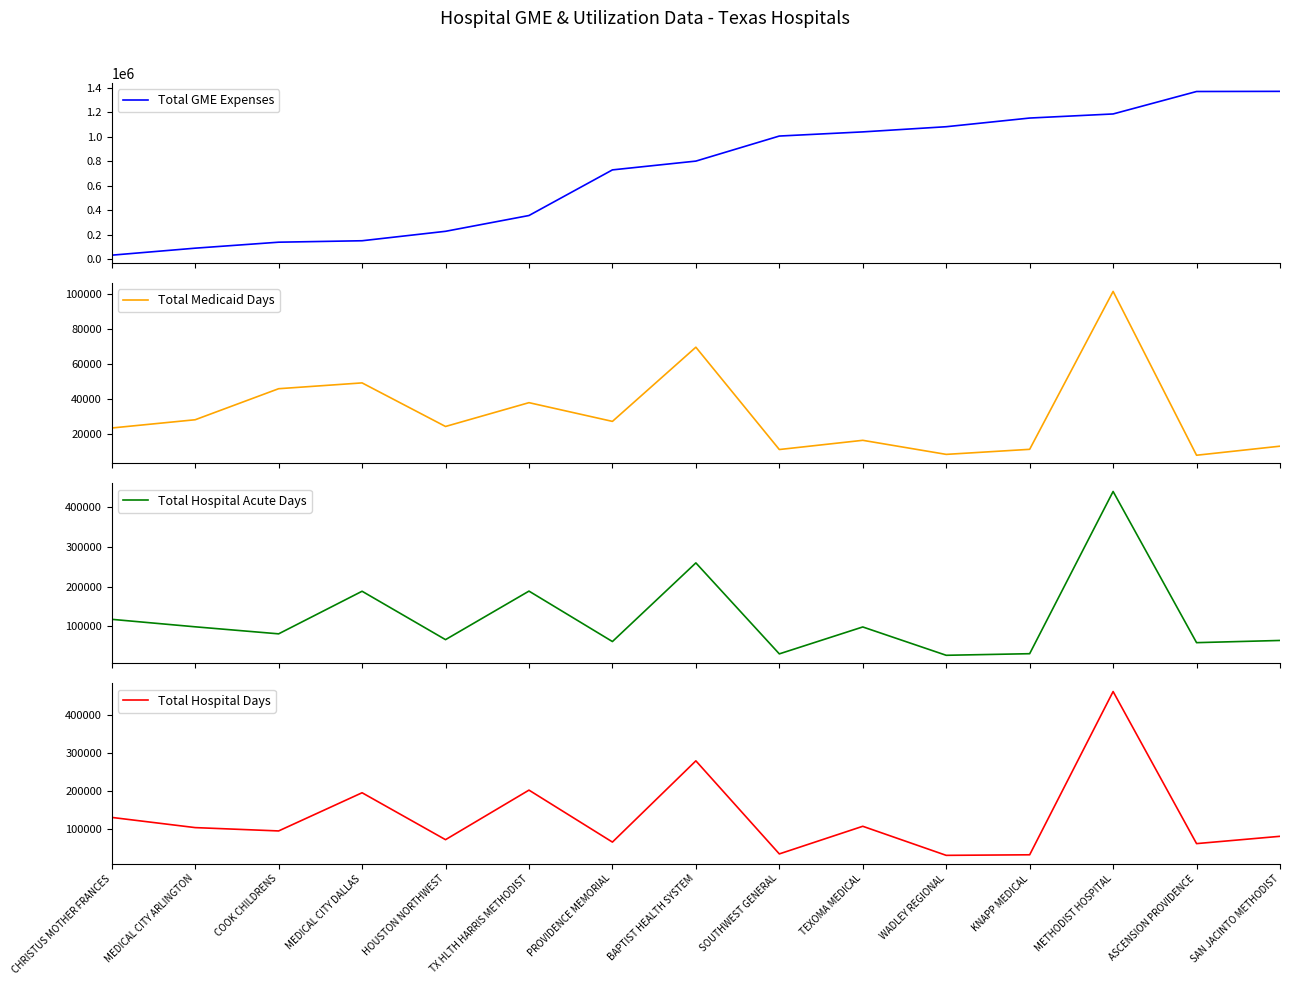

List the series in order of their peak value, lowest first.

Total Medicaid Days, Total Hospital Acute Days, Total Hospital Days, Total GME Expenses